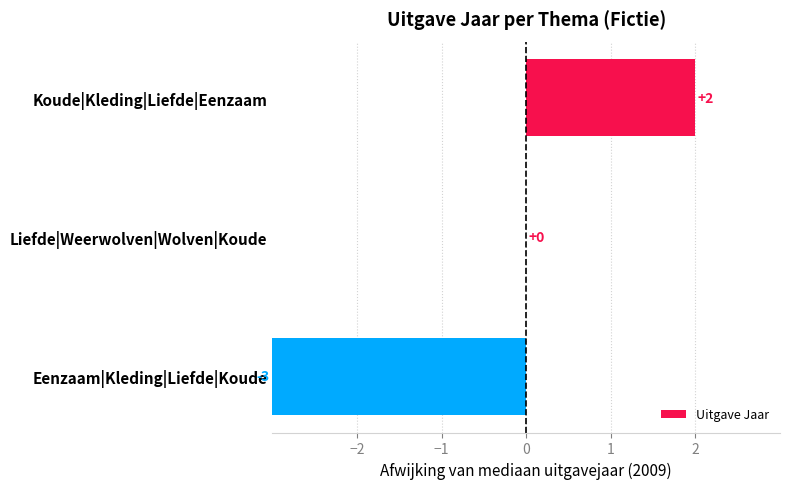

Are the bars grouped side by side (vs. stacked)?

No